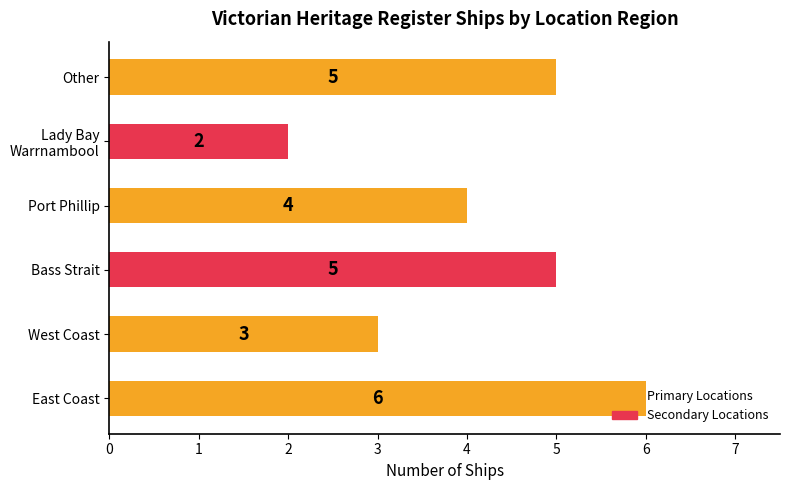

Is it true that the value at Port Phillip is 3?

False